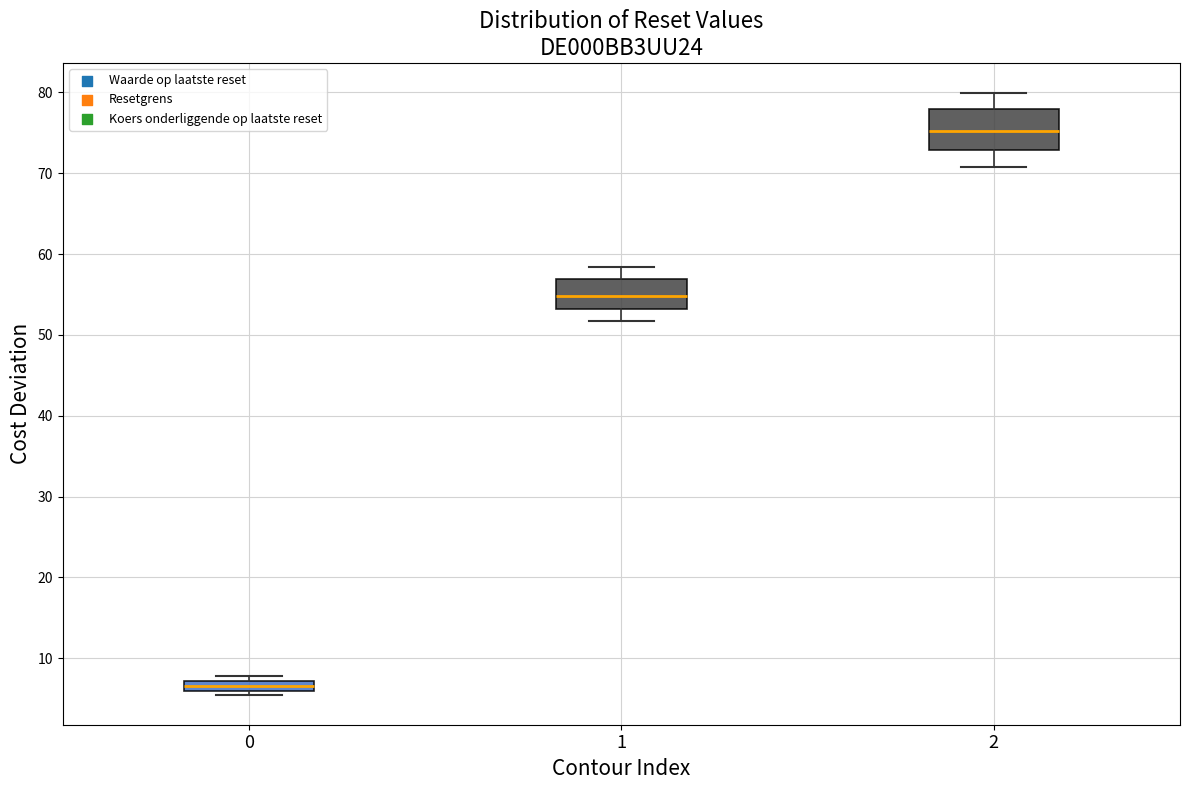

Which box has the highest median line?

2